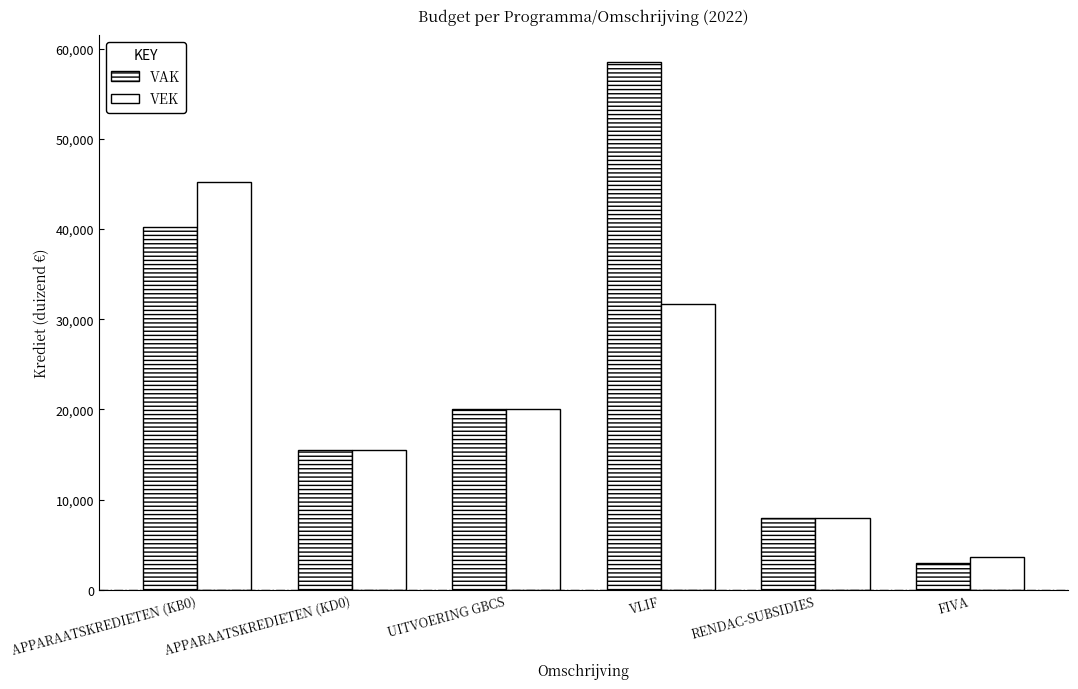

What is the average value of the VEK series?

20658